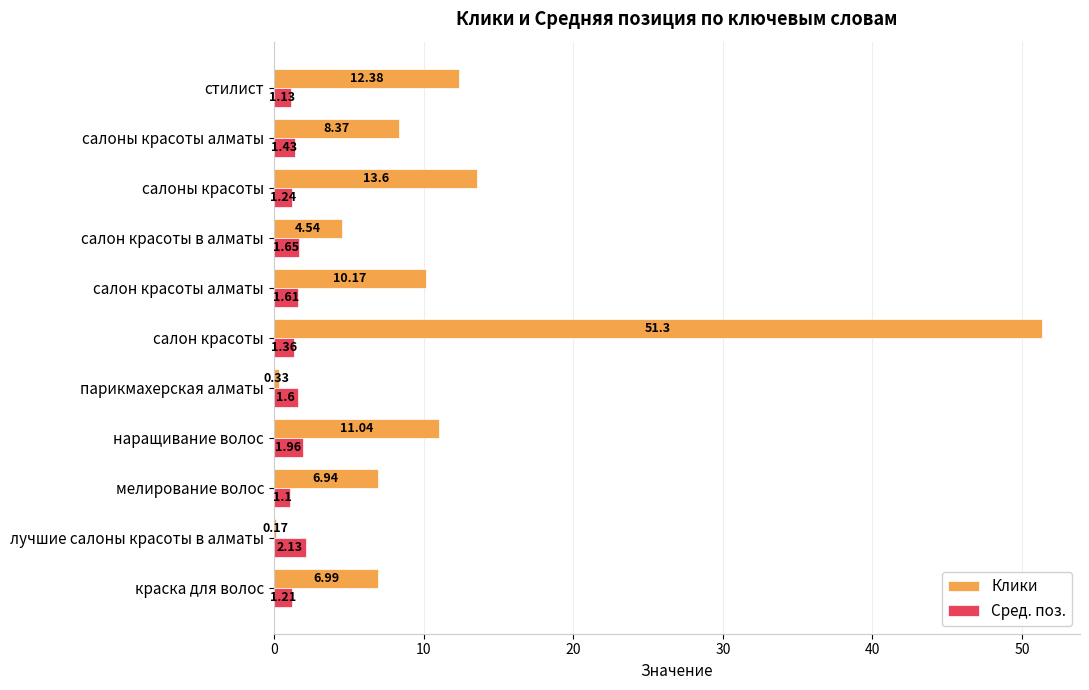

Rank the series by their average value, from highest to lowest.

Клики, Сред. поз.